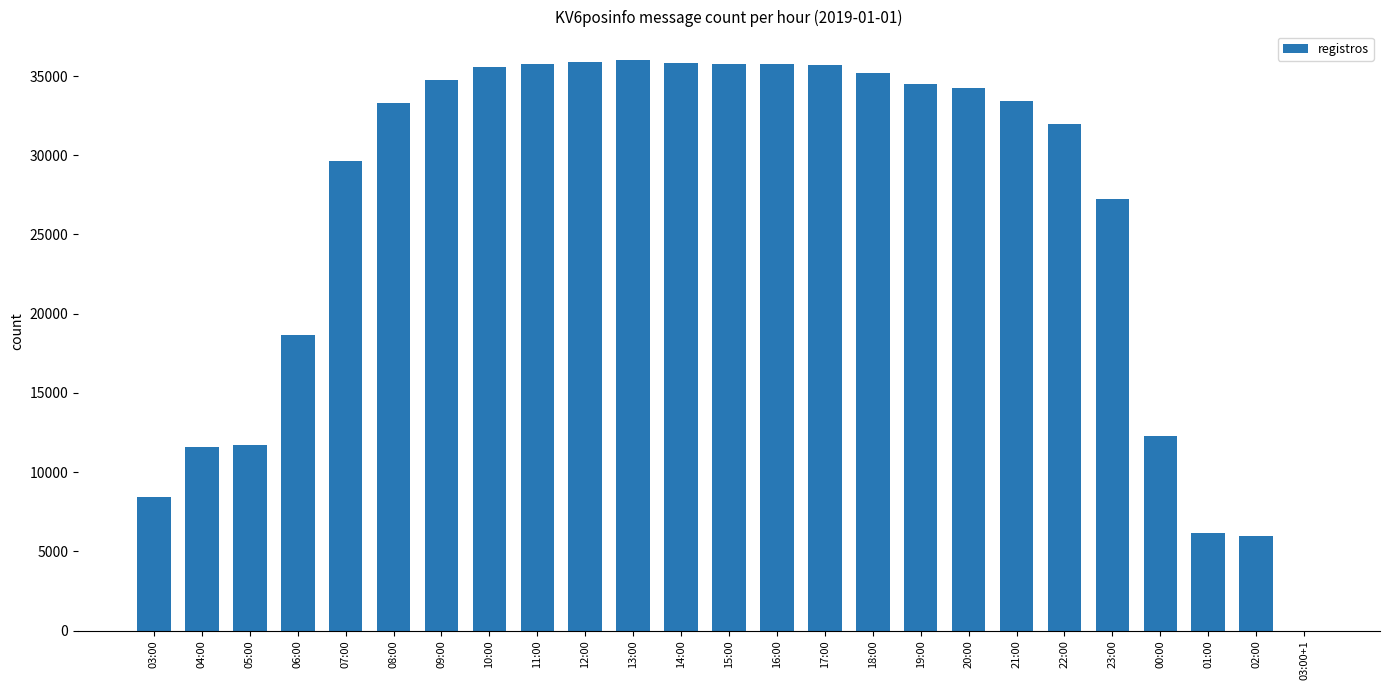

Is it true that the value at 22:00 is 7456?

False